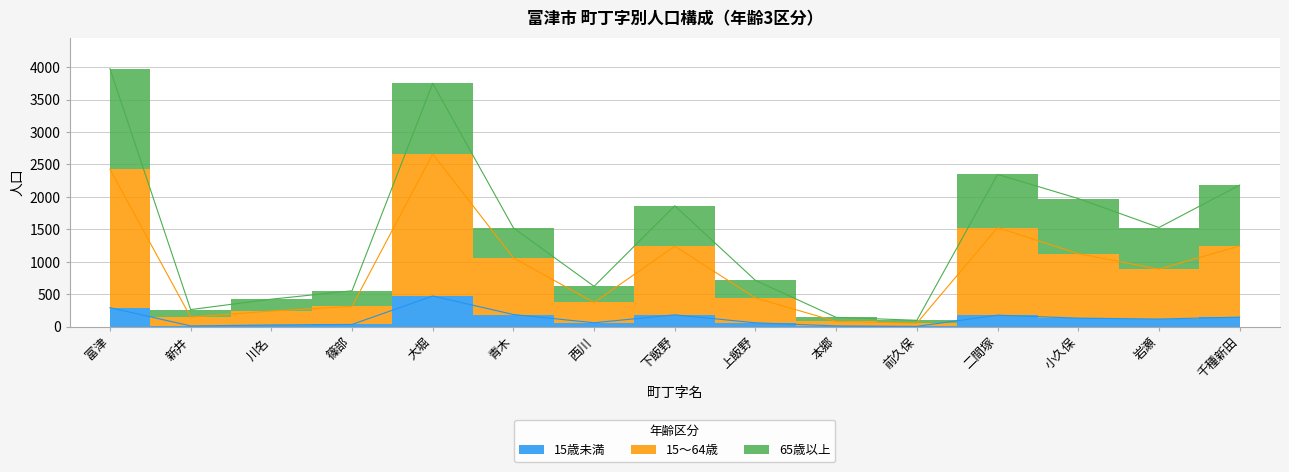

List the labels in order of 15歳未満 value, smallest first.

前久保, 新井, 本郷, 川名, 篠部, 上飯野, 西川, 岩瀬, 小久保, 千種新田, 二間塚, 下飯野, 青木, 富津, 大堀